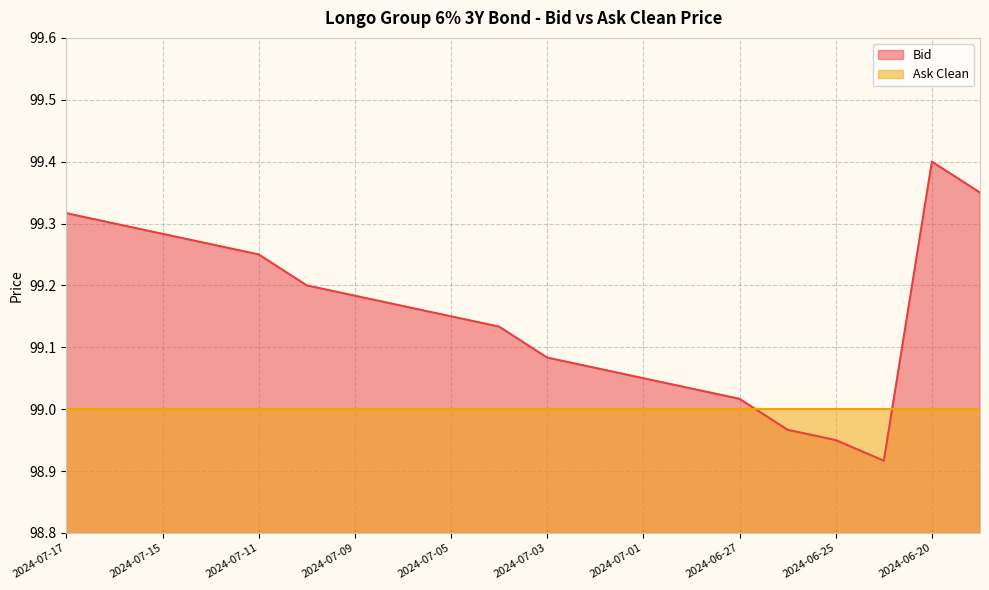

What value does the data have at 2024-07-11?

99.2